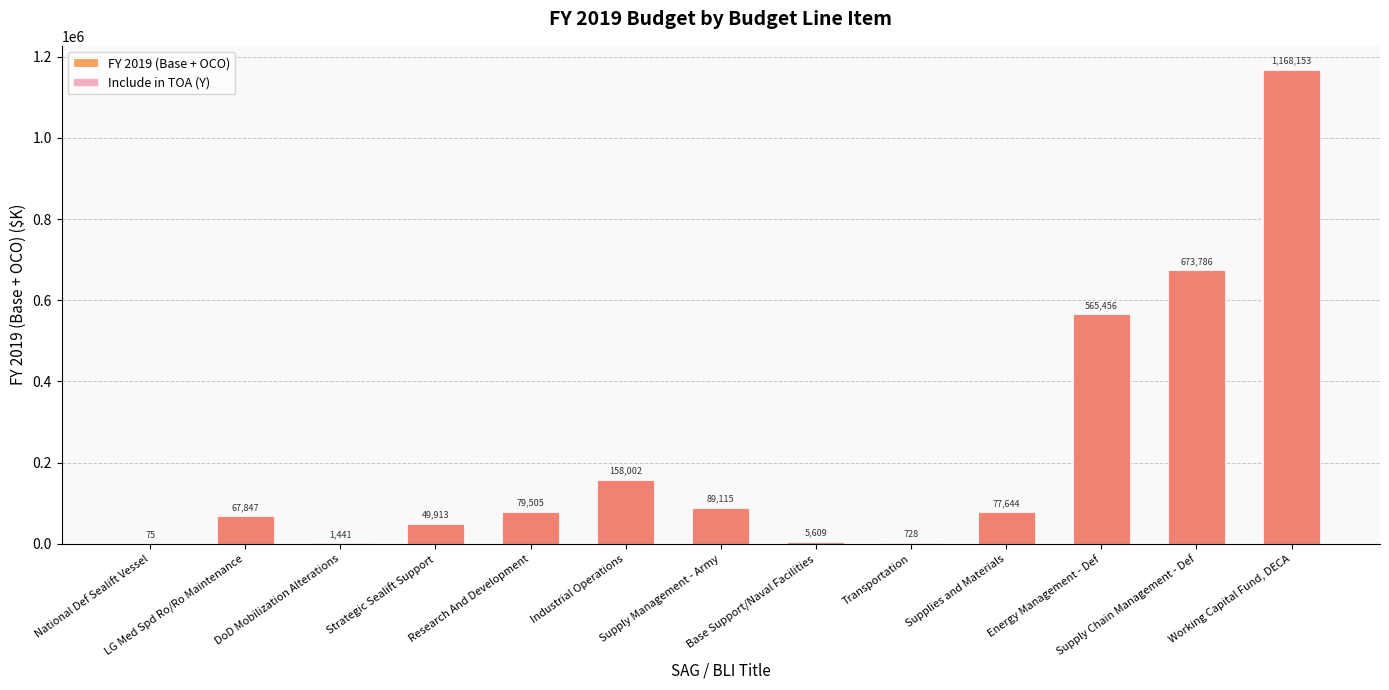

At how many categories does at least one series exceed 593760?

2